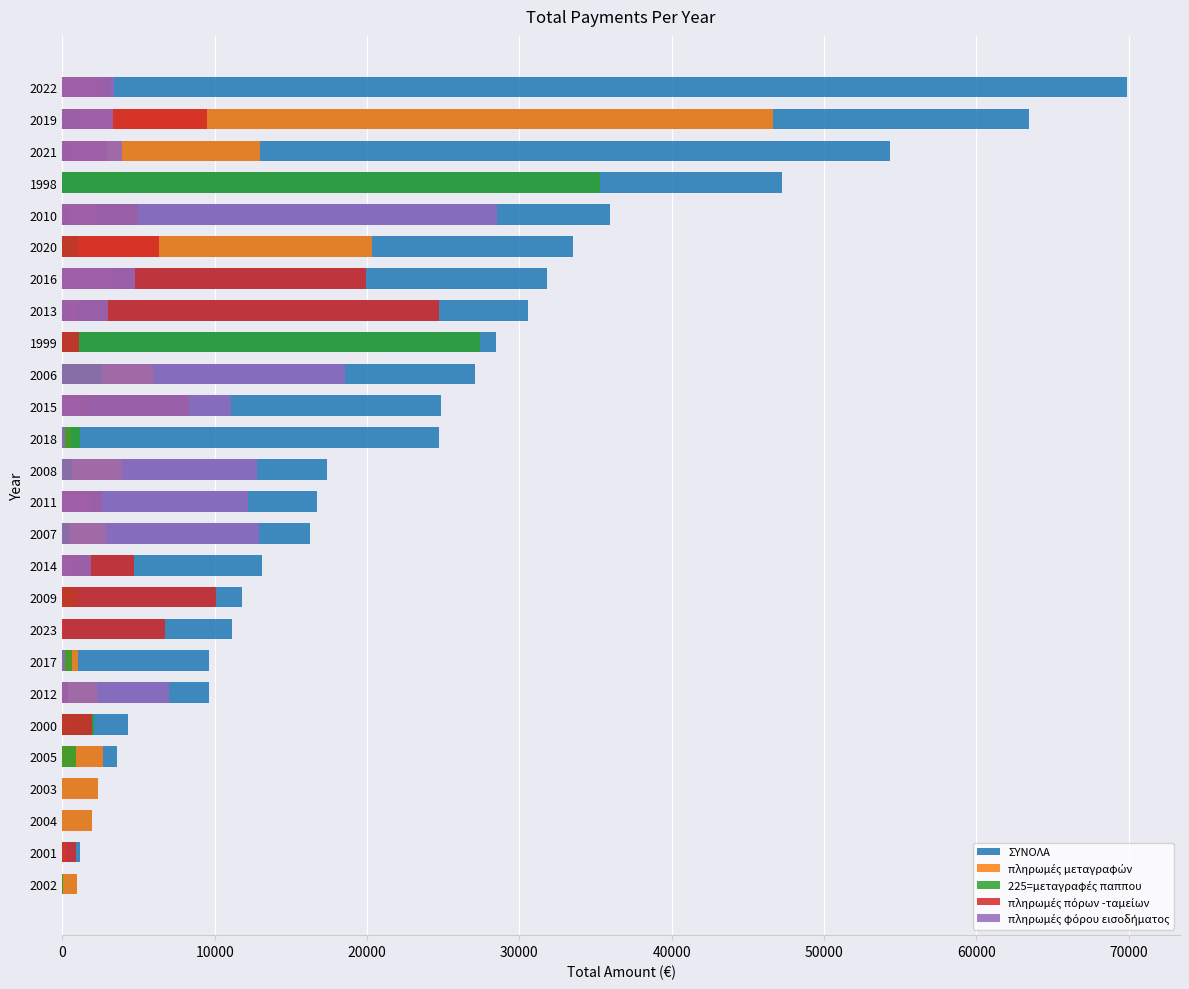

What are all the series names shown in the legend?

ΣΥΝΟΛΑ, πληρωμές μεταγραφών, 225=μεταγραφές παππου, πληρωμές πόρων -ταμείων, πληρωμές φόρου εισοδήματος